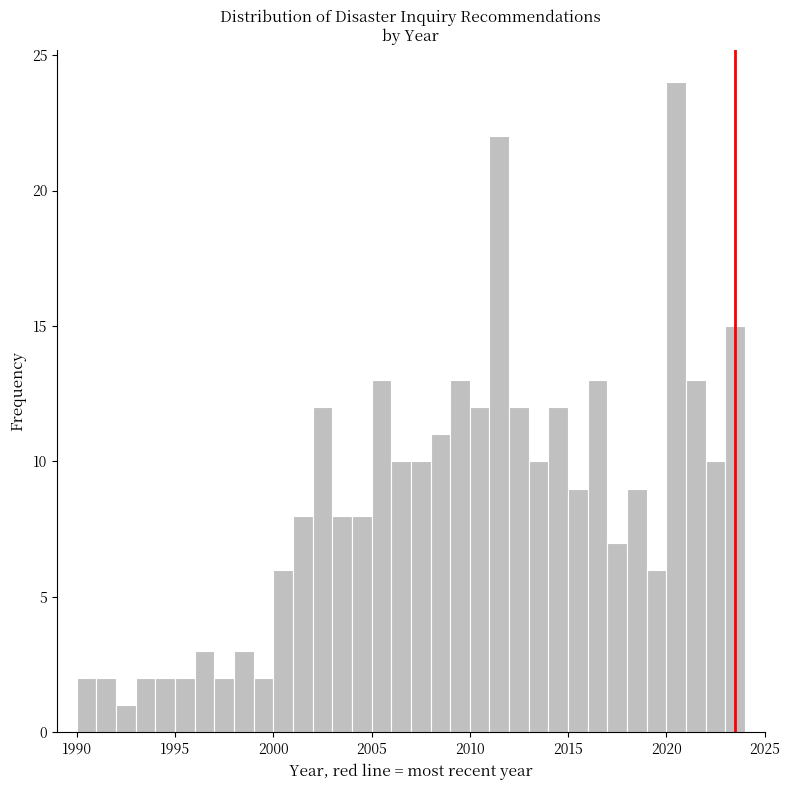

Read against the x-axis, roughly where is the centre of the tallest bar?

2020.5